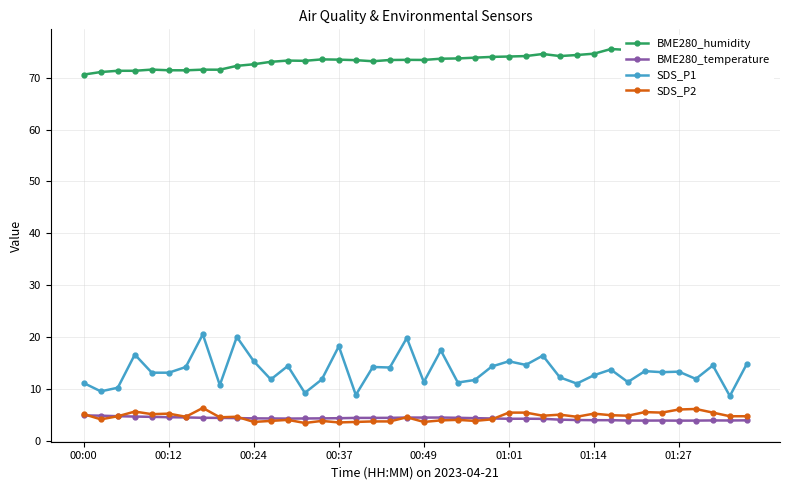

What is the lowest value of the SDS_P1 series?

8.6